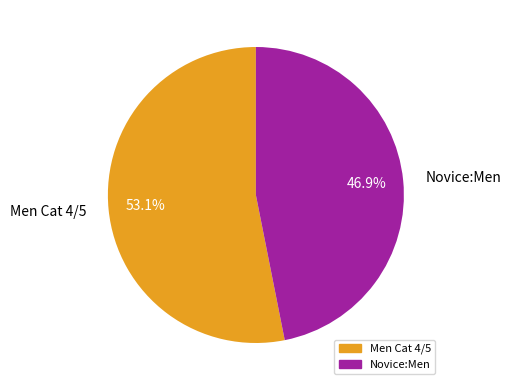

Does Novice:Men account for over 50% of the chart?

No